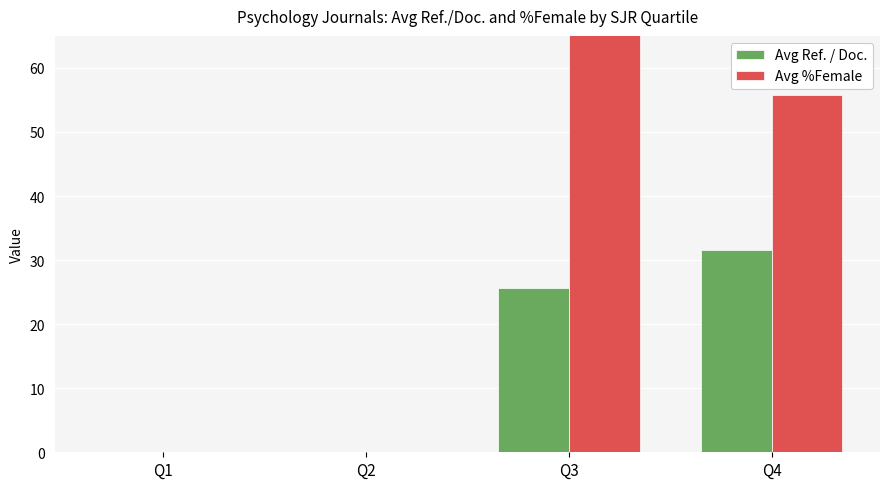

List the series in order of their overall mean, highest first.

Avg %Female, Avg Ref. / Doc.